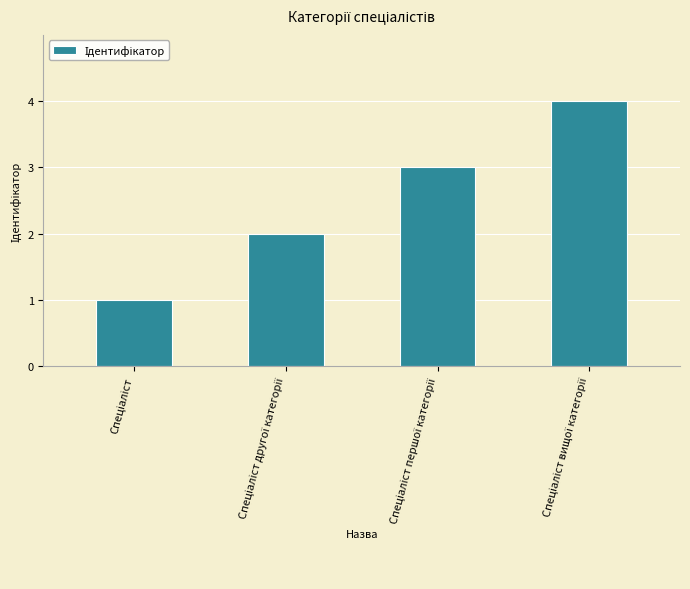

Are the bars grouped side by side (vs. stacked)?

No